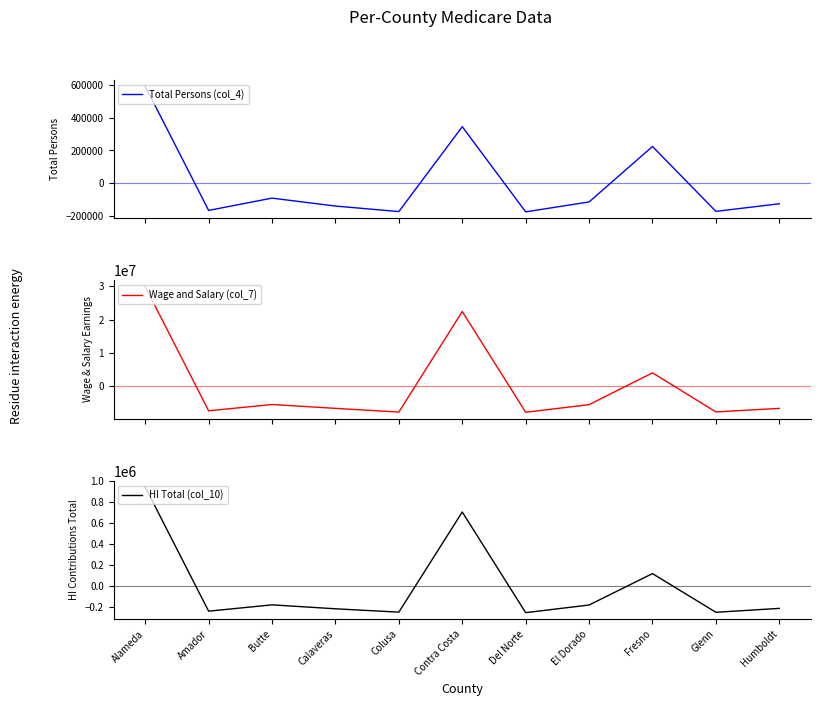

Rank the series at Humboldt from highest to lowest value.

Total Persons (col_4), HI Total (col_10), Wage and Salary (col_7)